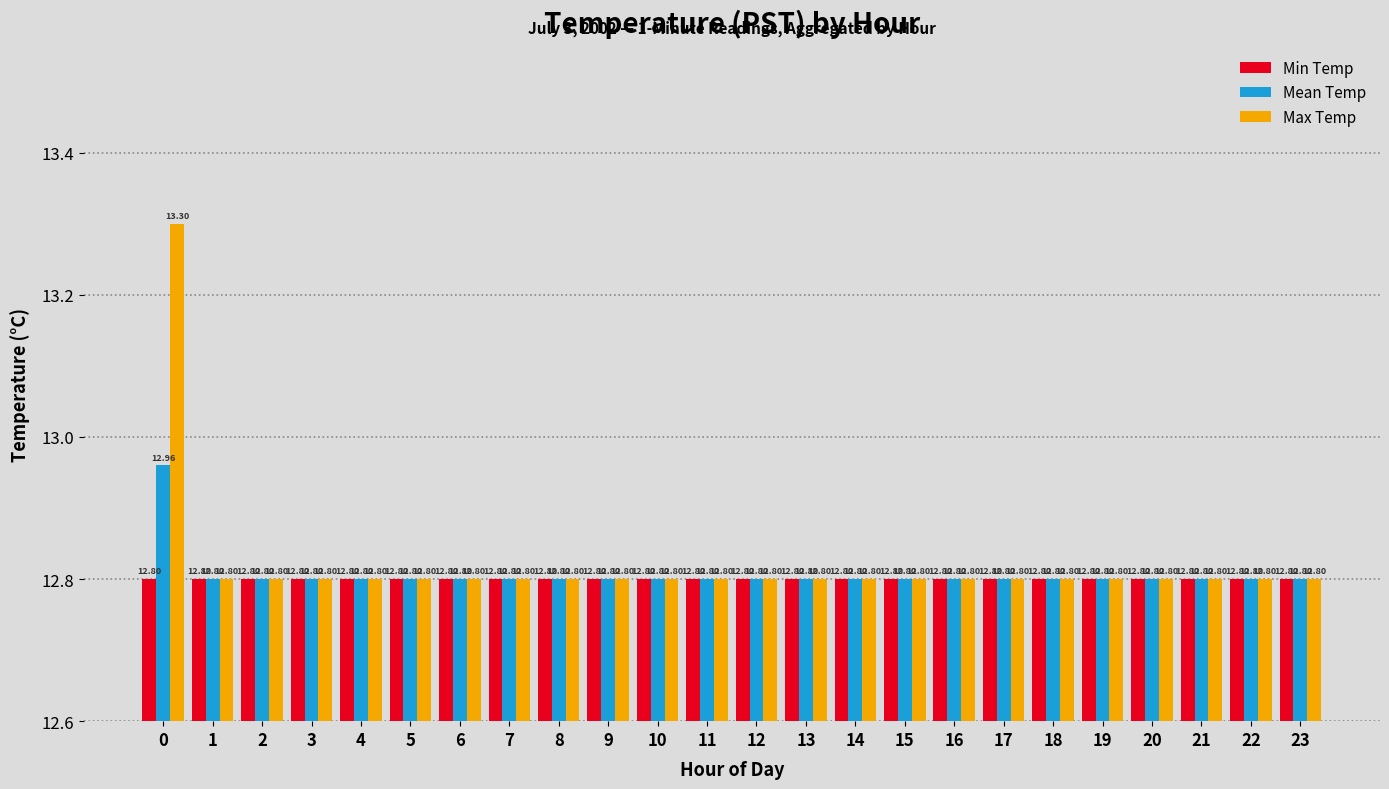

The Min Temp series shows 12.8 at 4. True or false?

True